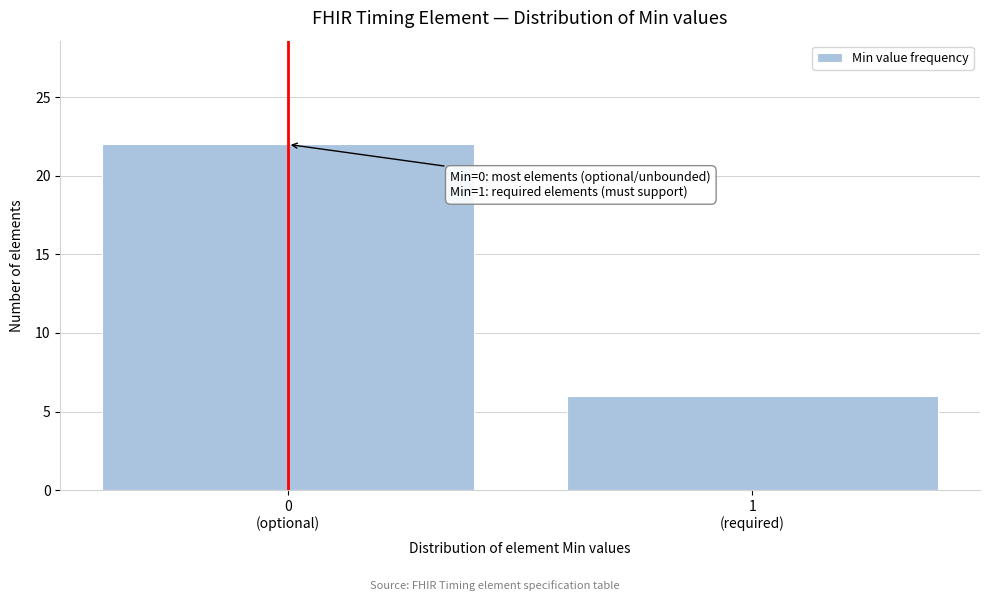

Reading left to right, transcribe all the data shown in this chart.

22	6